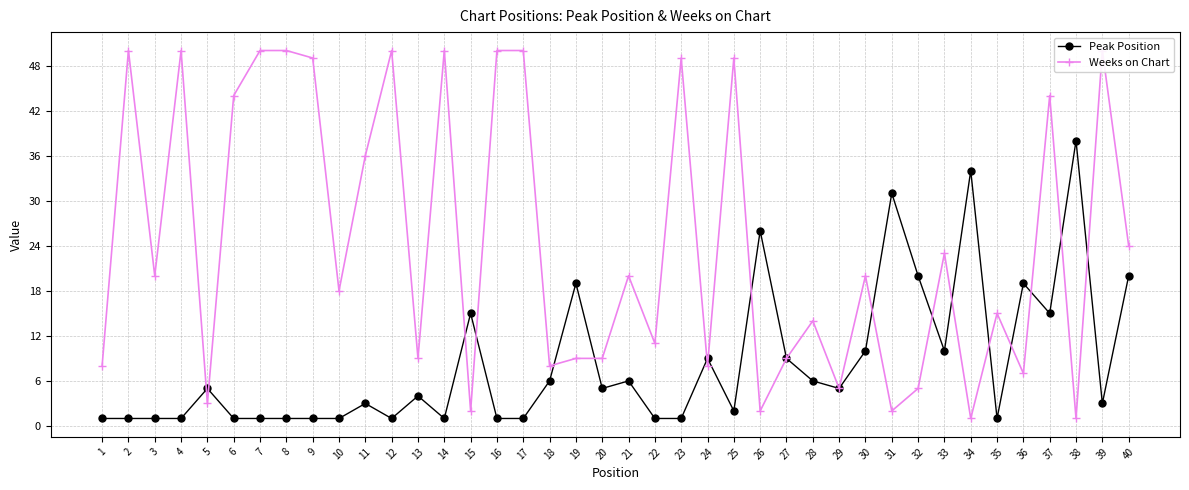

Which series ends up on top after the final intersection of Peak Position and Weeks on Chart?

Weeks on Chart